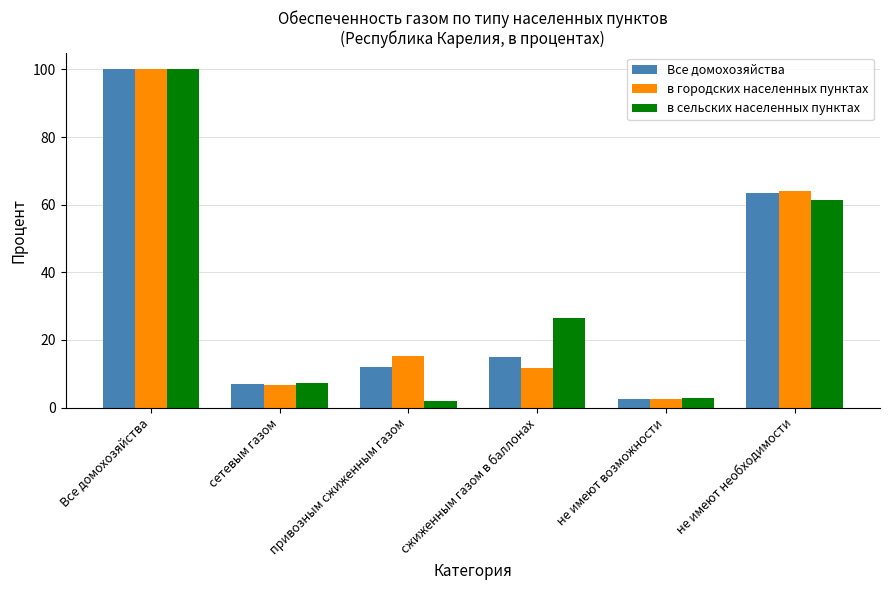

Is it true that в сельских населенных пунктах equals 164.2 at Все домохозяйства?

False